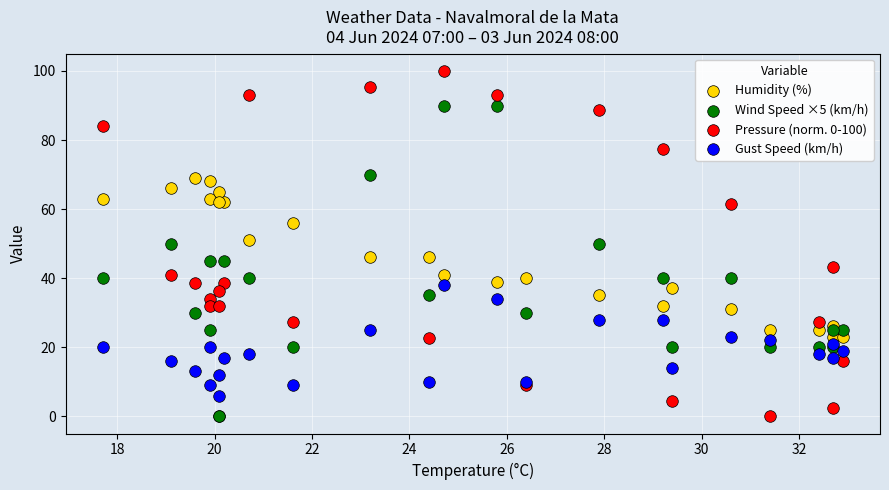

Which series contains the highest Y value?

Pressure (norm. 0-100)